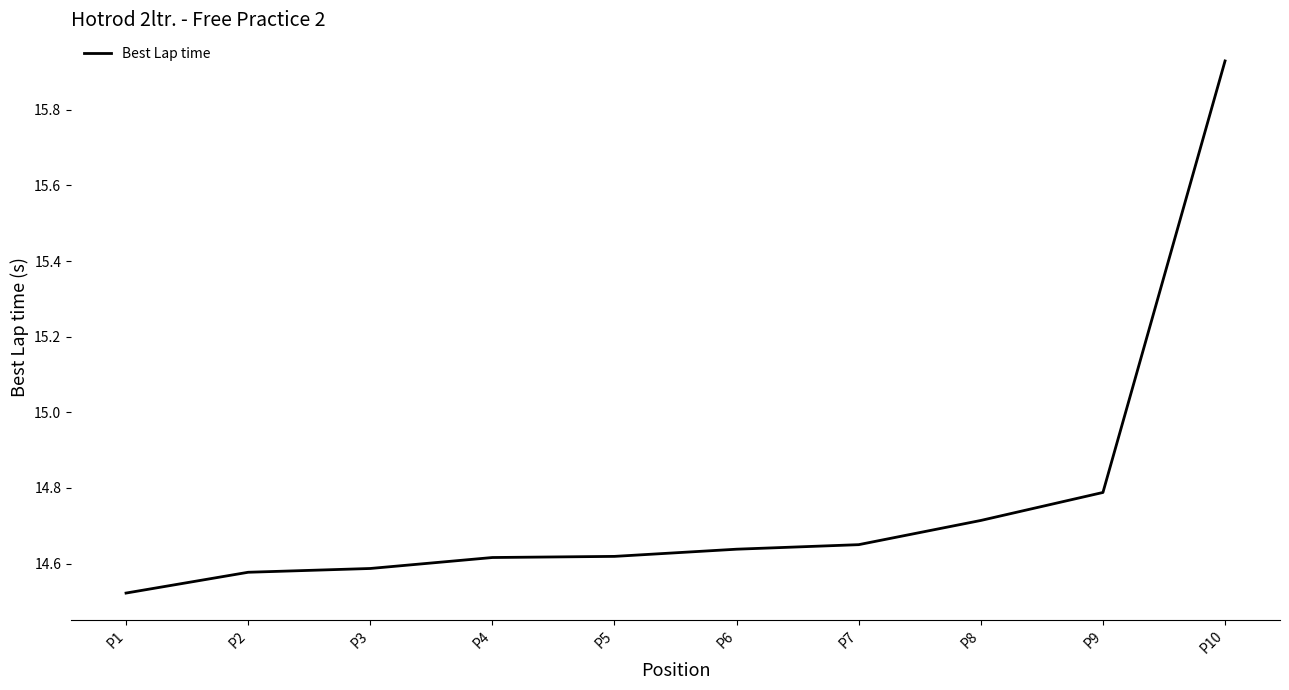

The chart shows a value of 6.5 at P10. True or false?

False